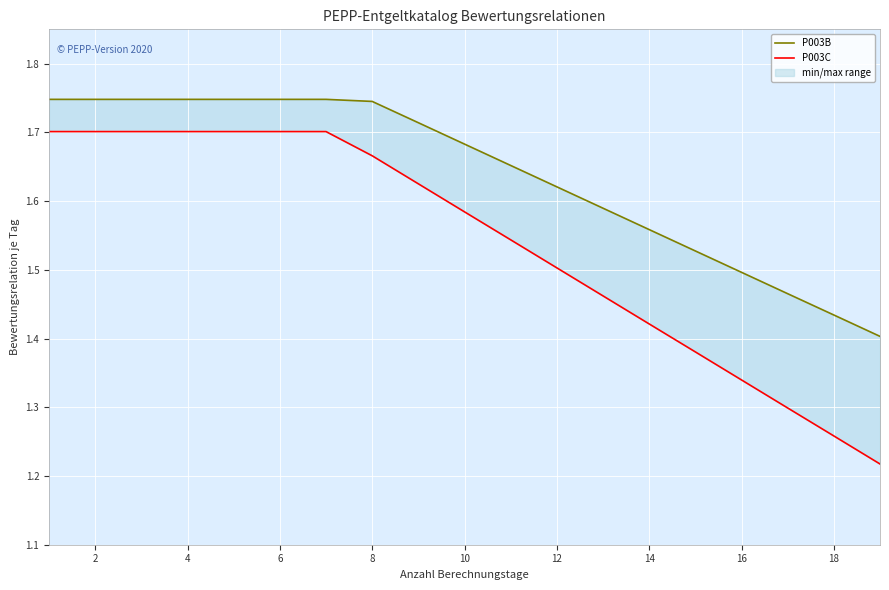

At how many categories does at least one series exceed 1?

19